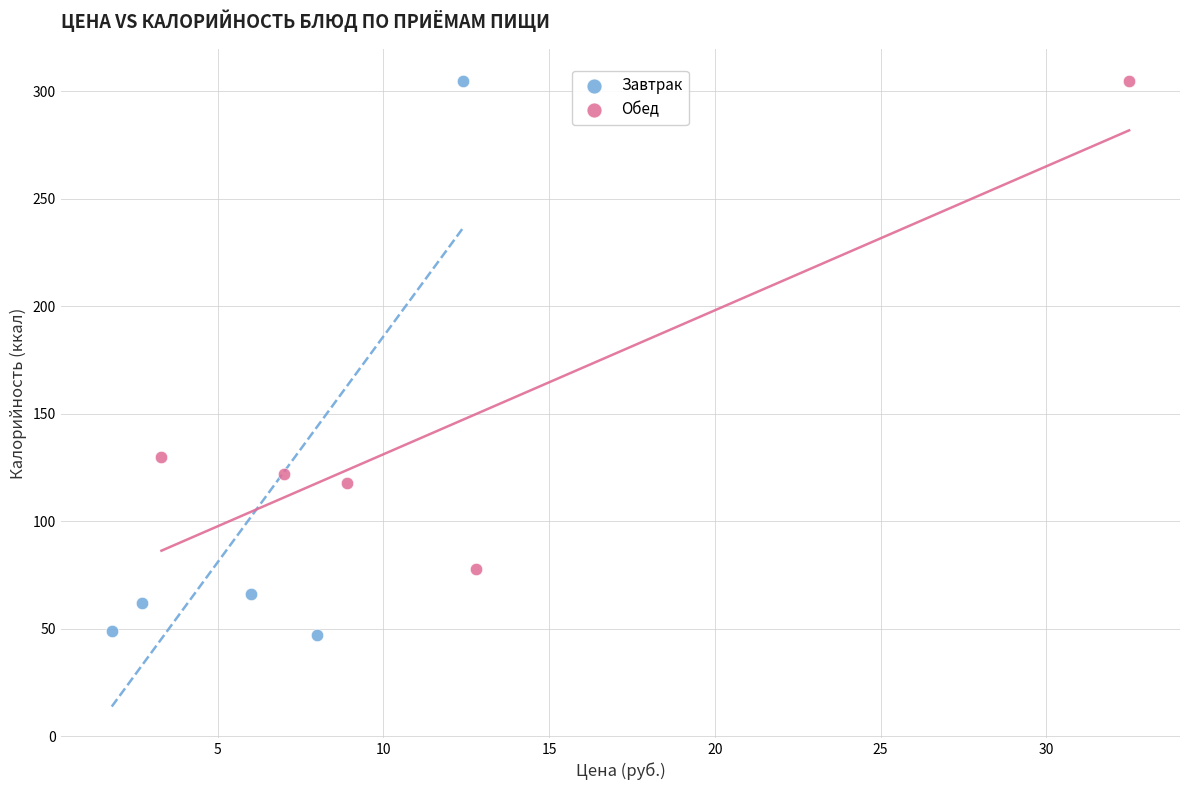

Which series has the widest spread of Y values?

Завтрак